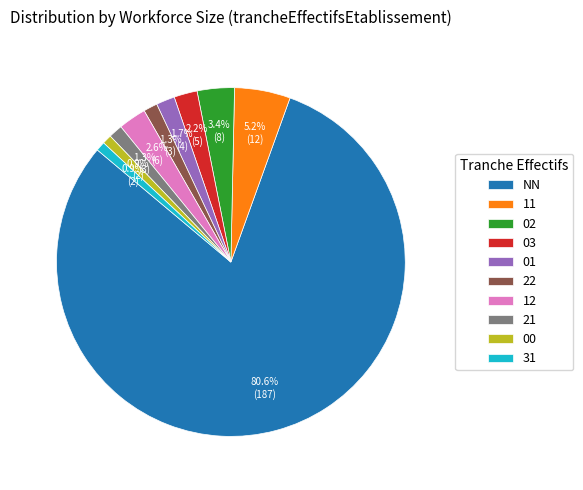

Is there any slice that represents more than half of the pie?

Yes